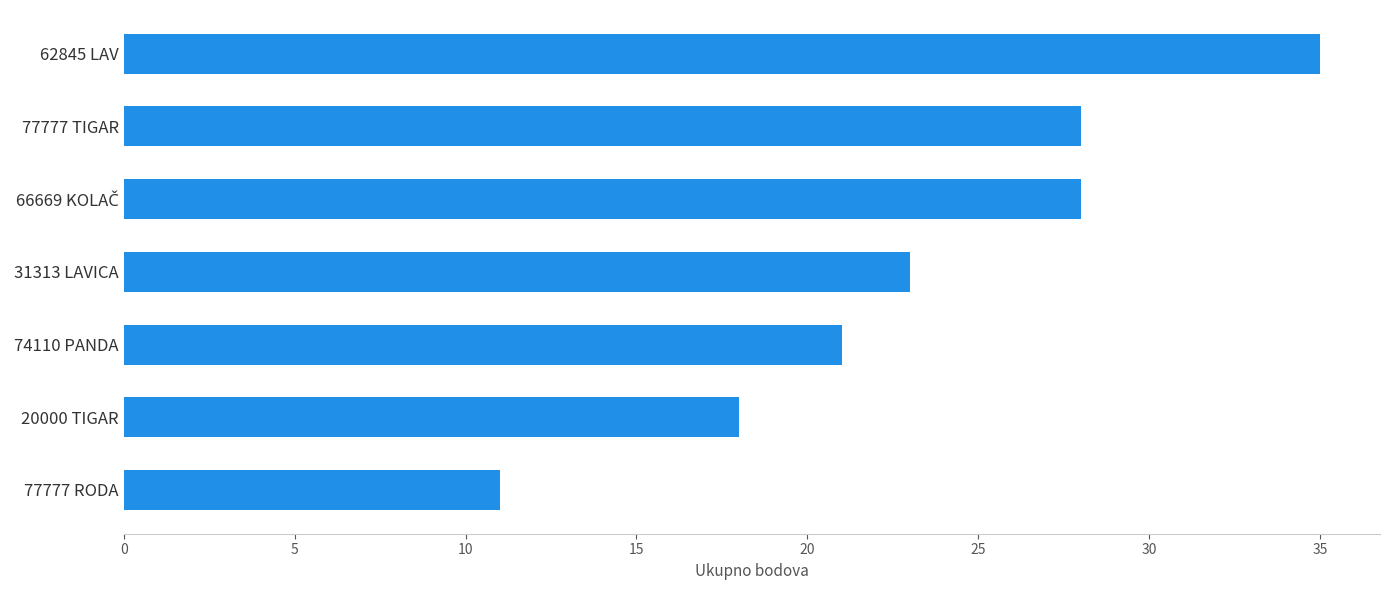

Read the value at 20000 TIGAR, to the nearest 5.

20